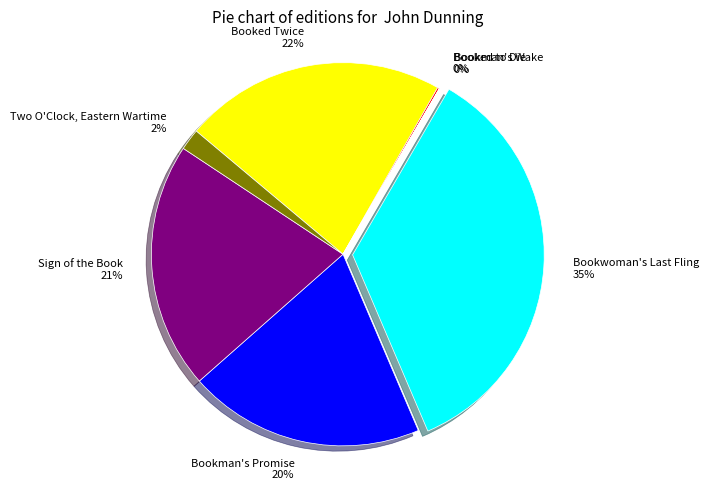

Which category has the biggest portion of the pie?

Bookwoman's Last Fling